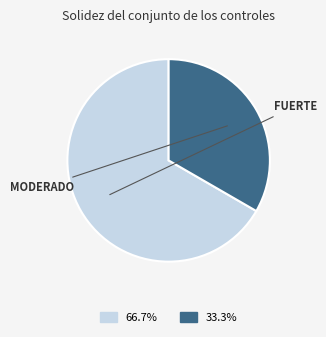

How many segments does this pie chart have?

2